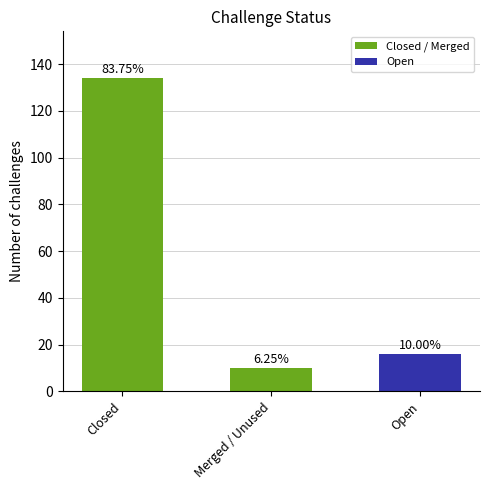

How many values are below 16?

1